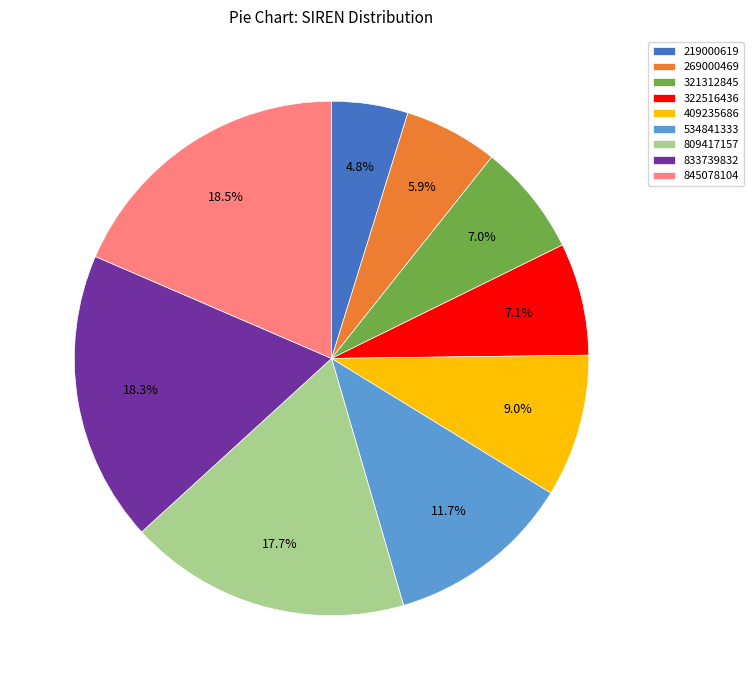

True or false: 219000619 accounts for 13% of the total.

False